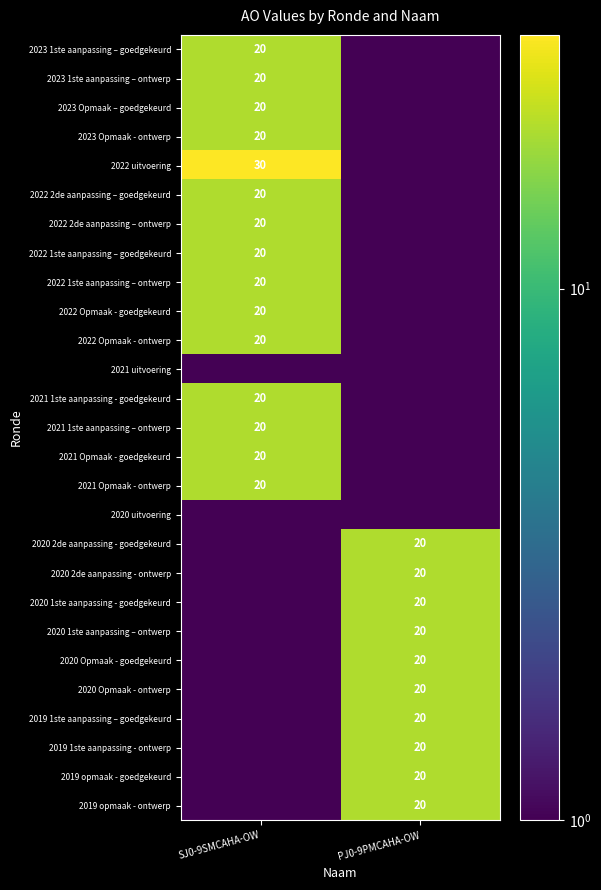

What is the total value across all series at PJ0-9PMCAHA-OW?

201.7